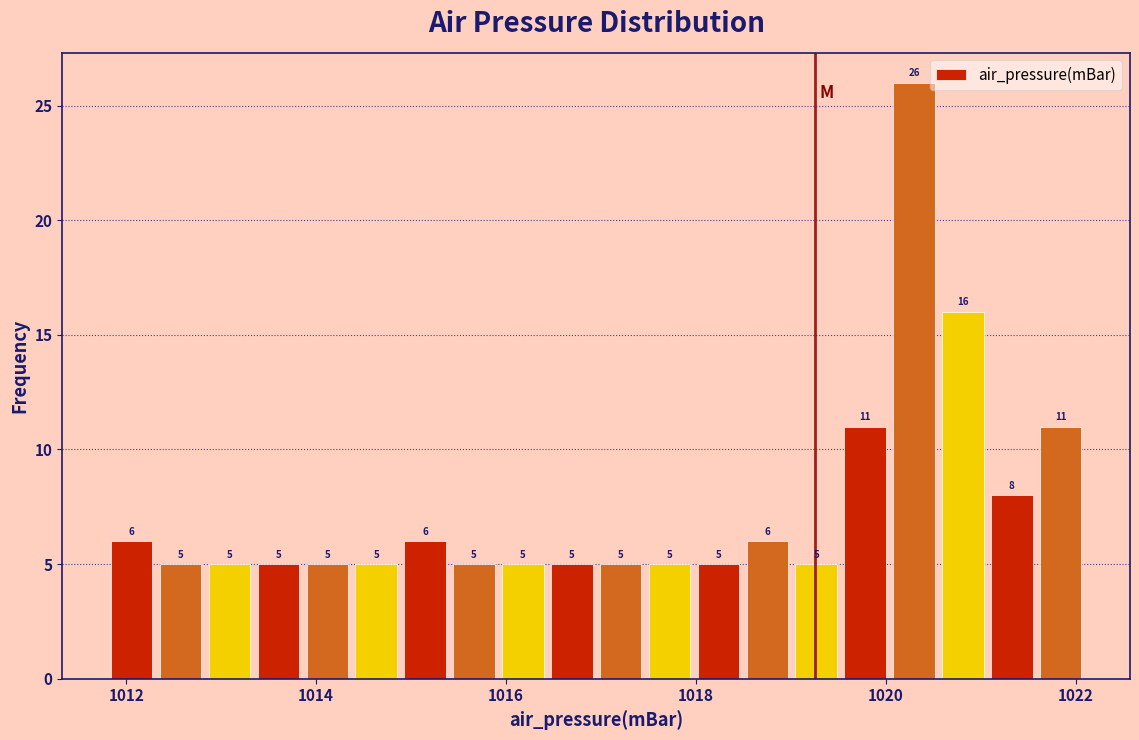

Read against the x-axis, roughly where is the centre of the tallest bar?

1020.2